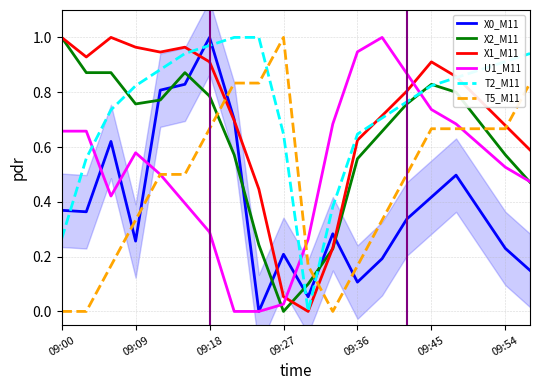

Which series has the largest total across all categories?

T2_M11